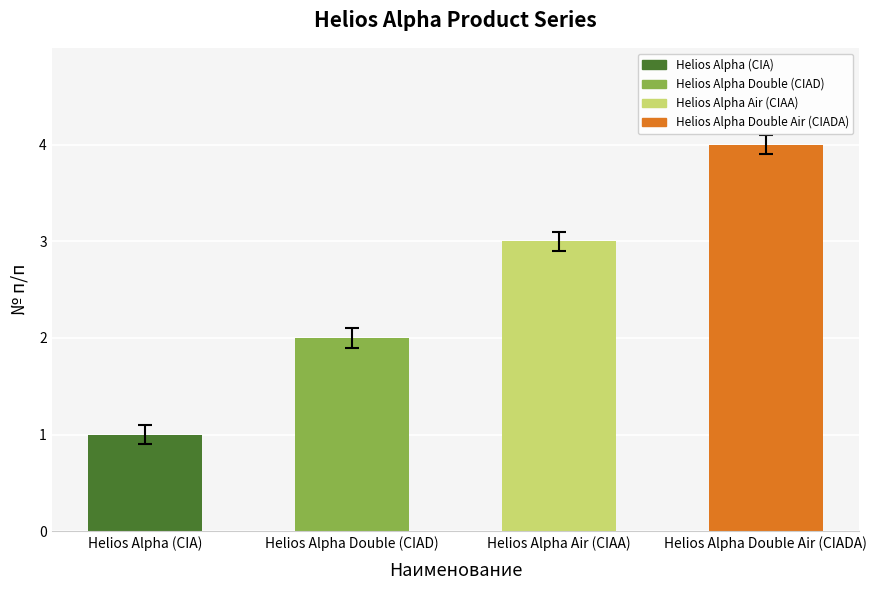

What is the label of the 4th bar from the left?

Helios Alpha Double Air (CIADA)